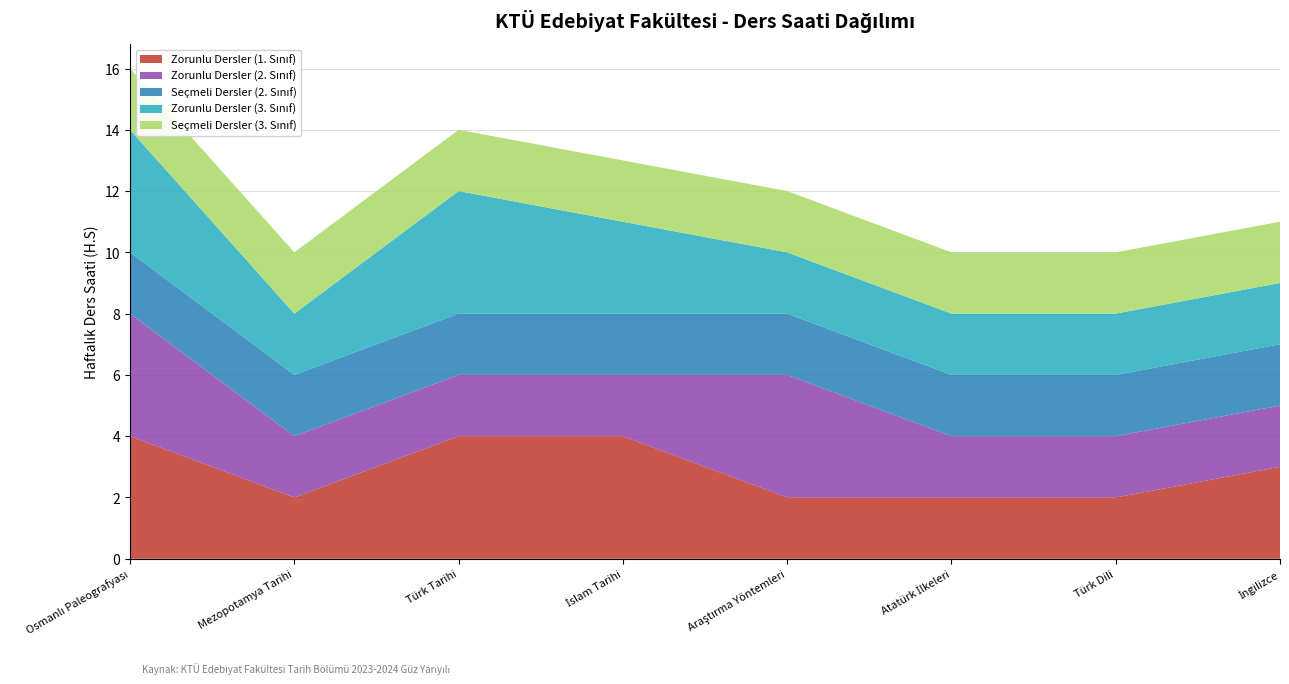

Reading left to right, list all the values displayed in this chart.

Zorunlu Dersler (1. Sınıf): 4	2	4	4	2	2	2	3
Zorunlu Dersler (2. Sınıf): 4	2	2	2	4	2	2	2
Seçmeli Dersler (2. Sınıf): 2	2	2	2	2	2	2	2
Zorunlu Dersler (3. Sınıf): 4	2	4	3	2	2	2	2
Seçmeli Dersler (3. Sınıf): 2	2	2	2	2	2	2	2